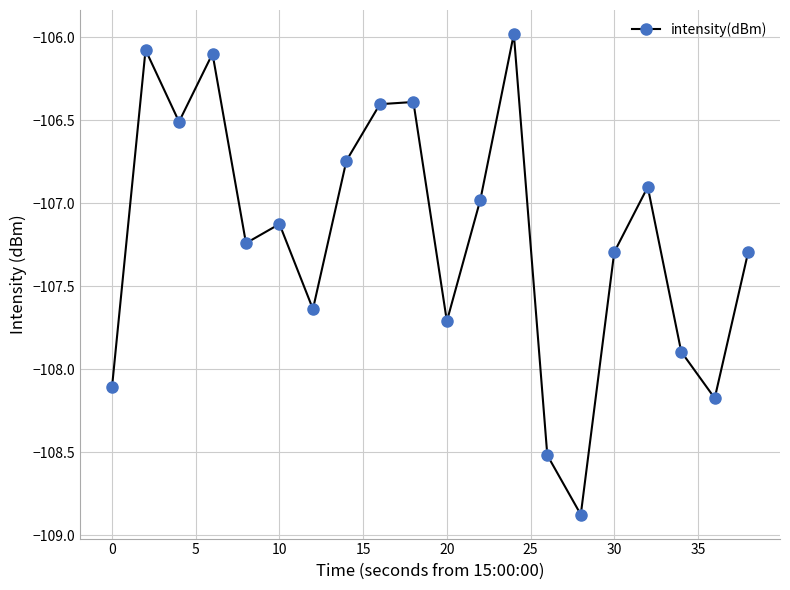

What is the difference between the second highest and minimum values?

2.8